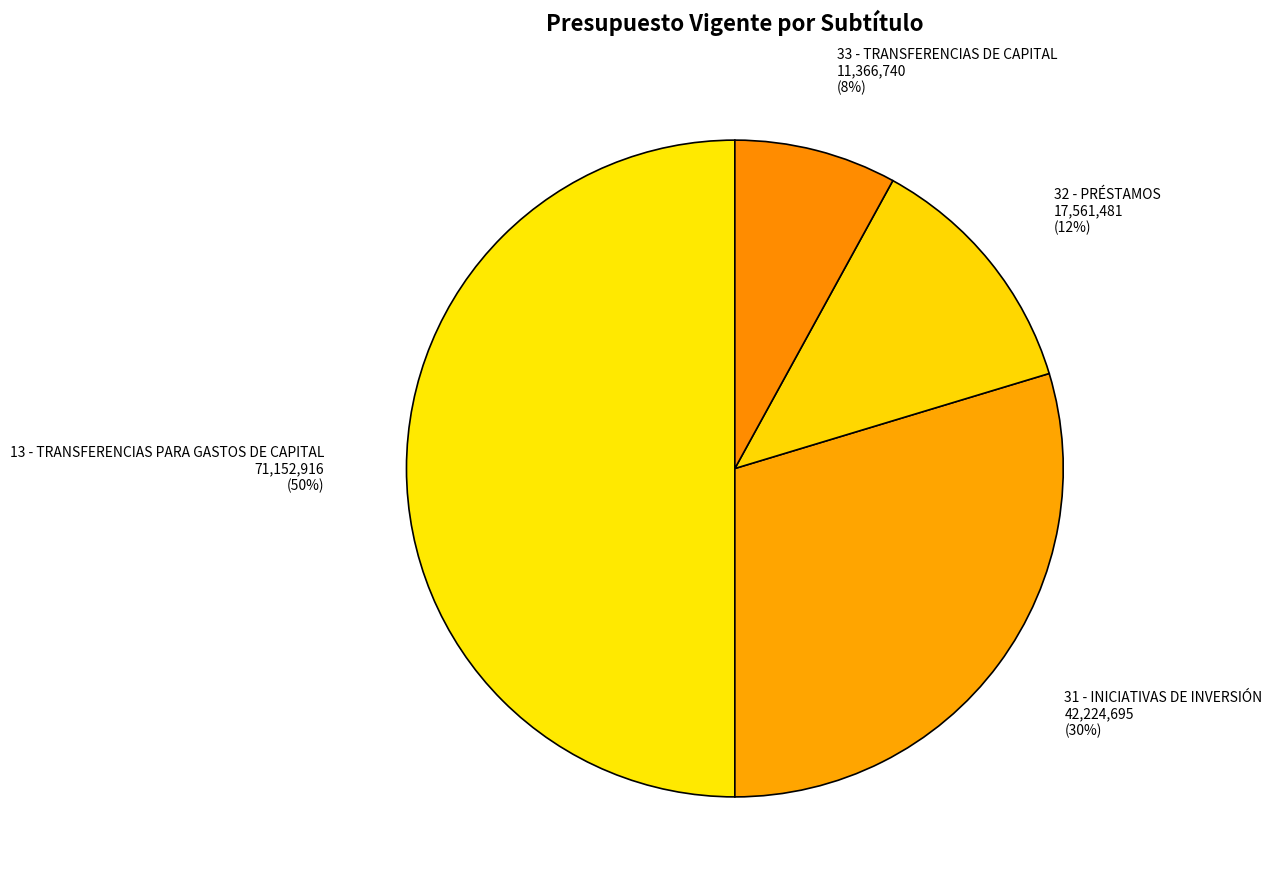

Is it true that 31 - INICIATIVAS DE INVERSIÓN is 30% of the pie?

True